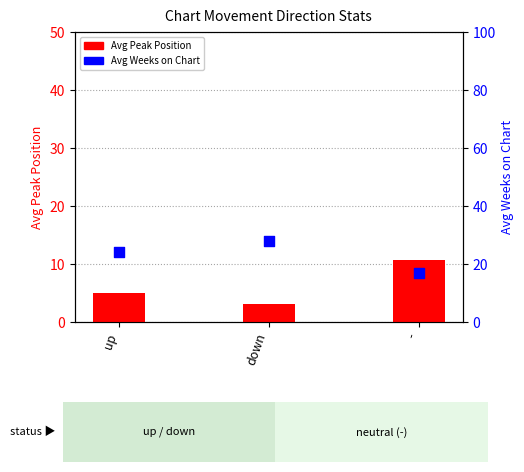

Which series reaches the maximum Y coordinate?

Avg Weeks on Chart